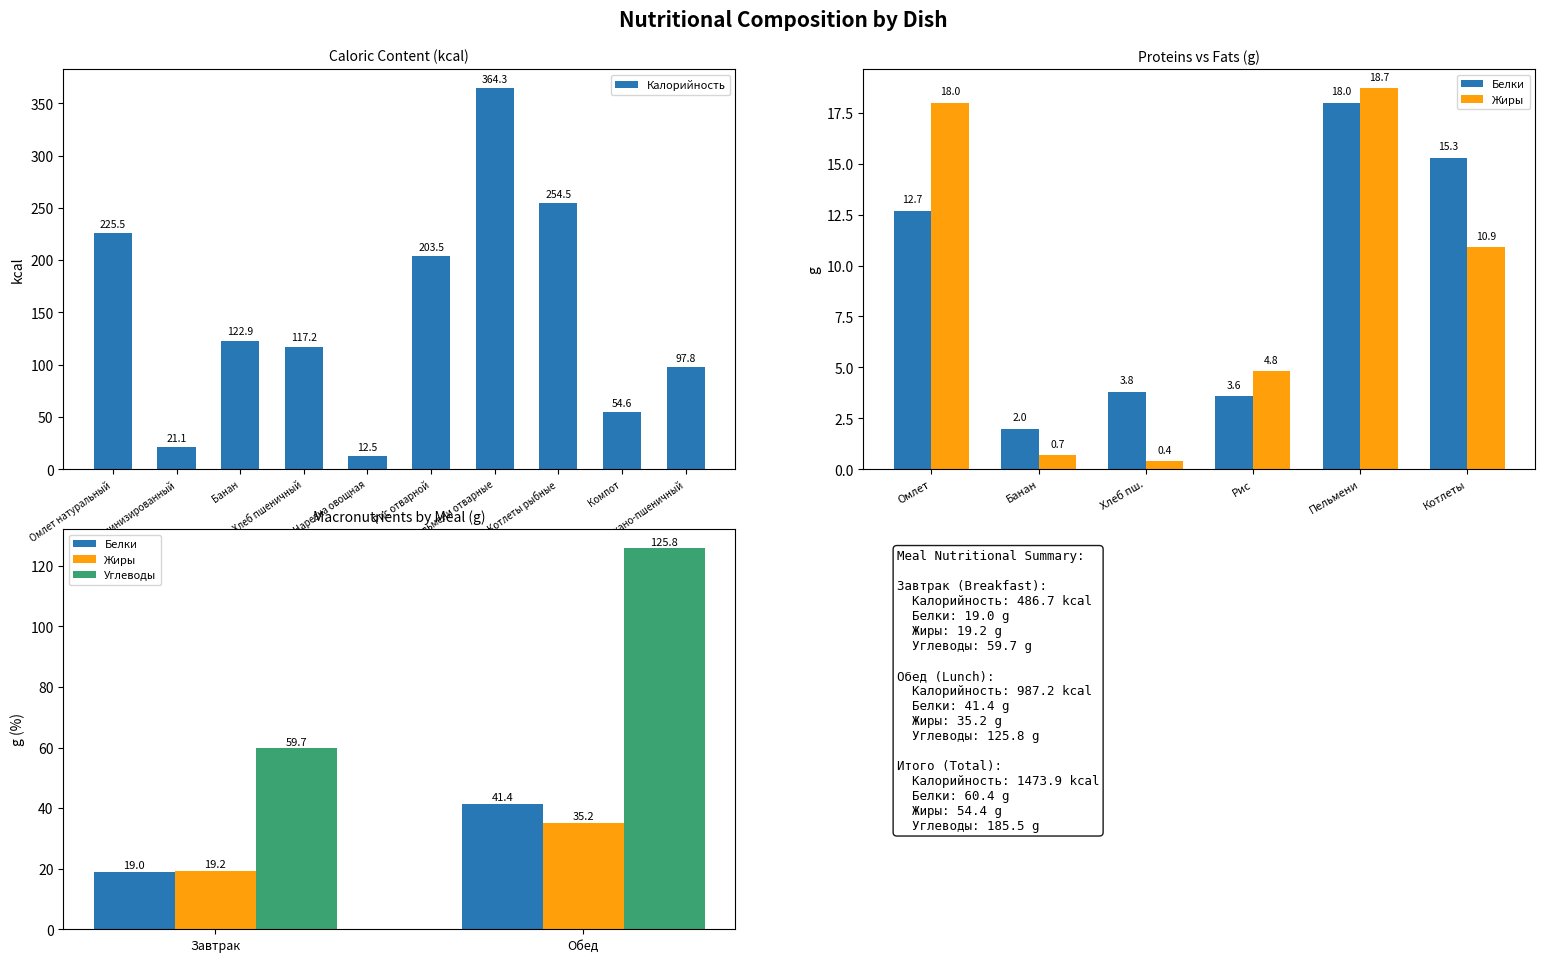

What is the difference between the second highest and second lowest values in the Калорийность series?

233.4